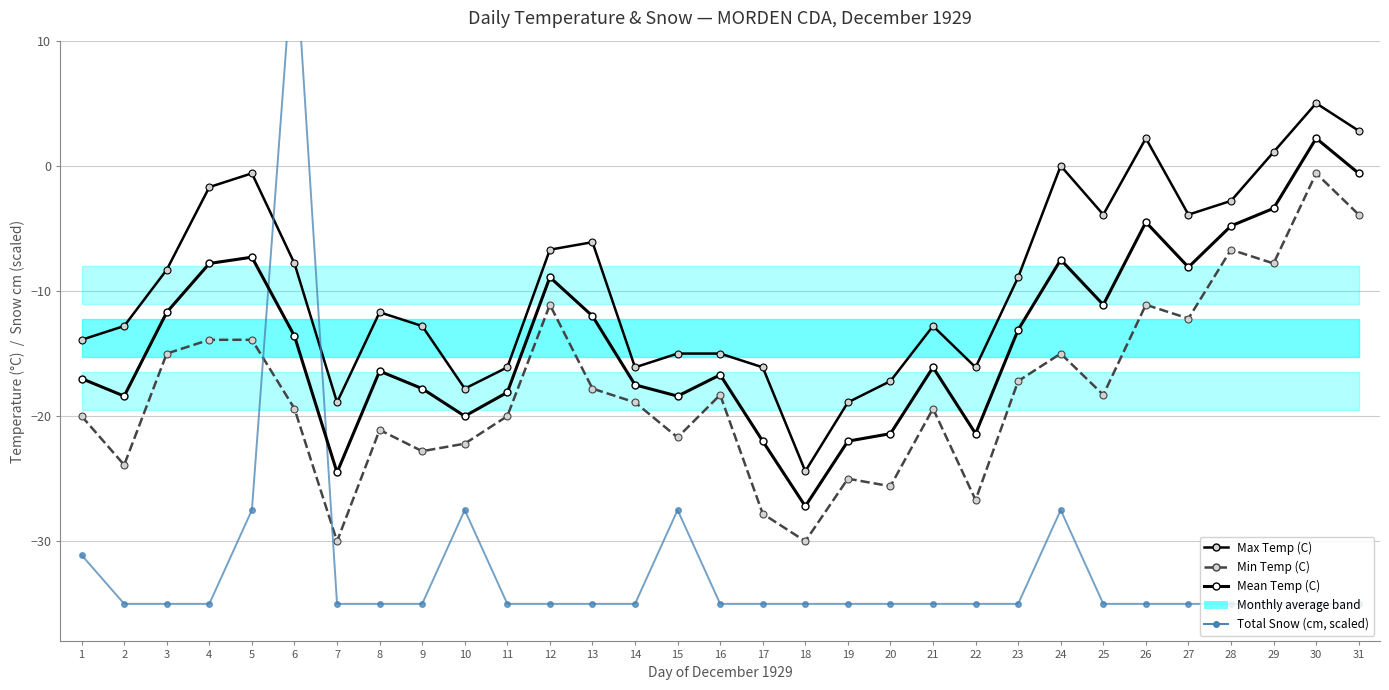

How many lines are shown in the chart?

4